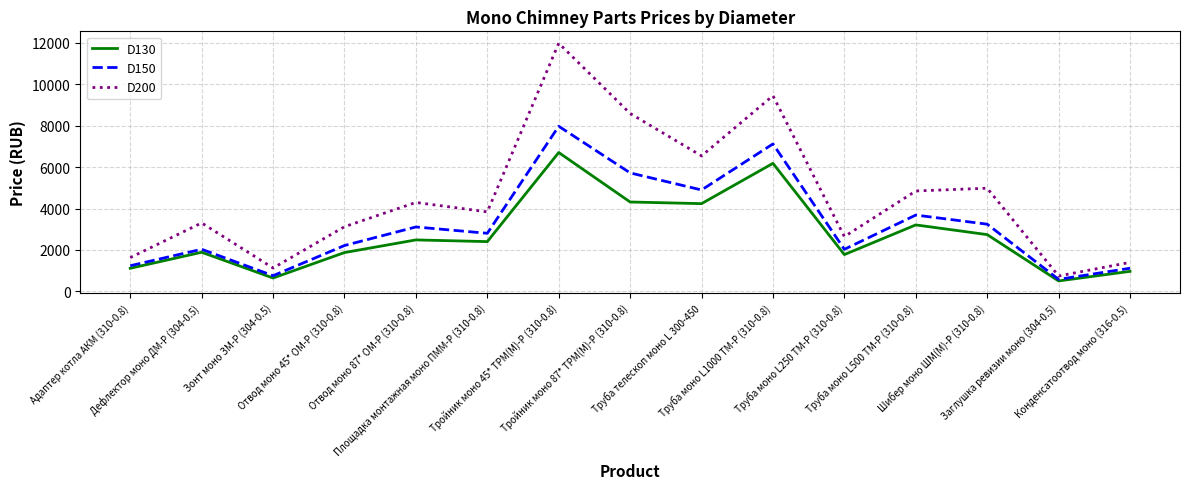

Is the value of D200 at Площадка монтажная моно ПММ-Р (310-0.8) greater than the value of D130 at Труба телескоп моно L 300-450?

No